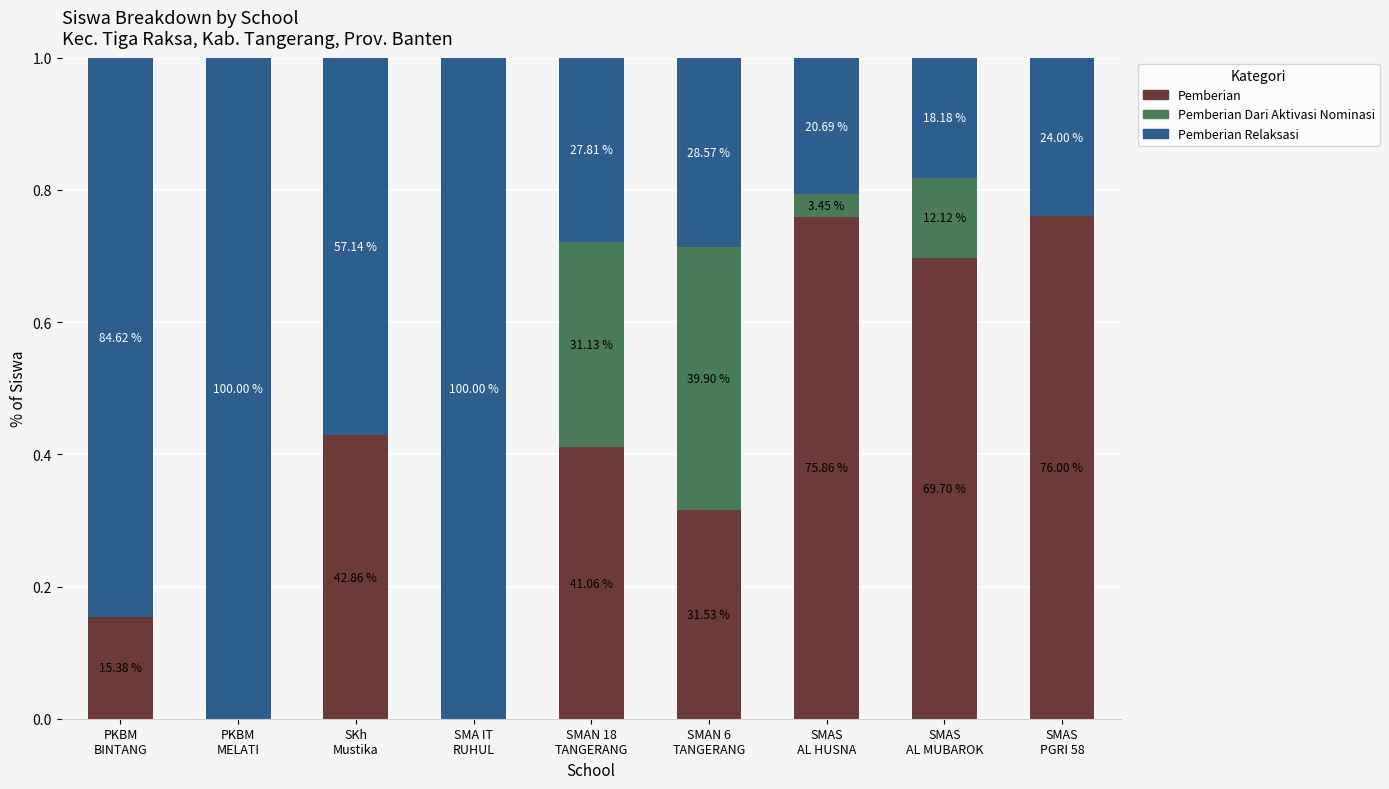

Between PKBM
BINTANG and SMAS
AL HUSNA, which series saw the biggest shift?

Pemberian Relaksasi